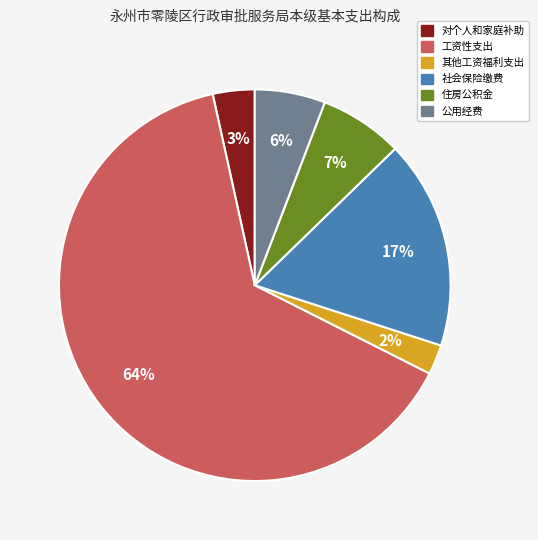

What is the smallest slice in the pie chart?

其他工资福利支出